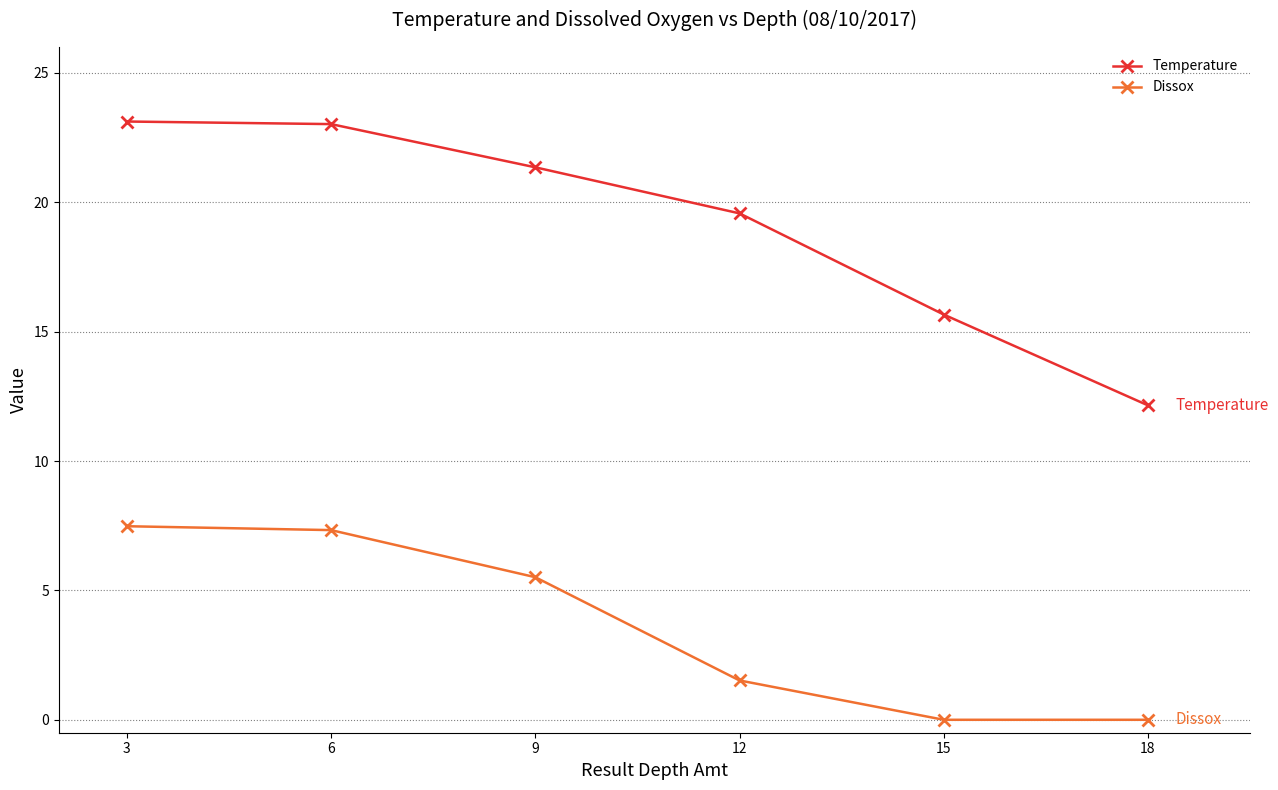

What is the sum of all Dissox values?

21.8